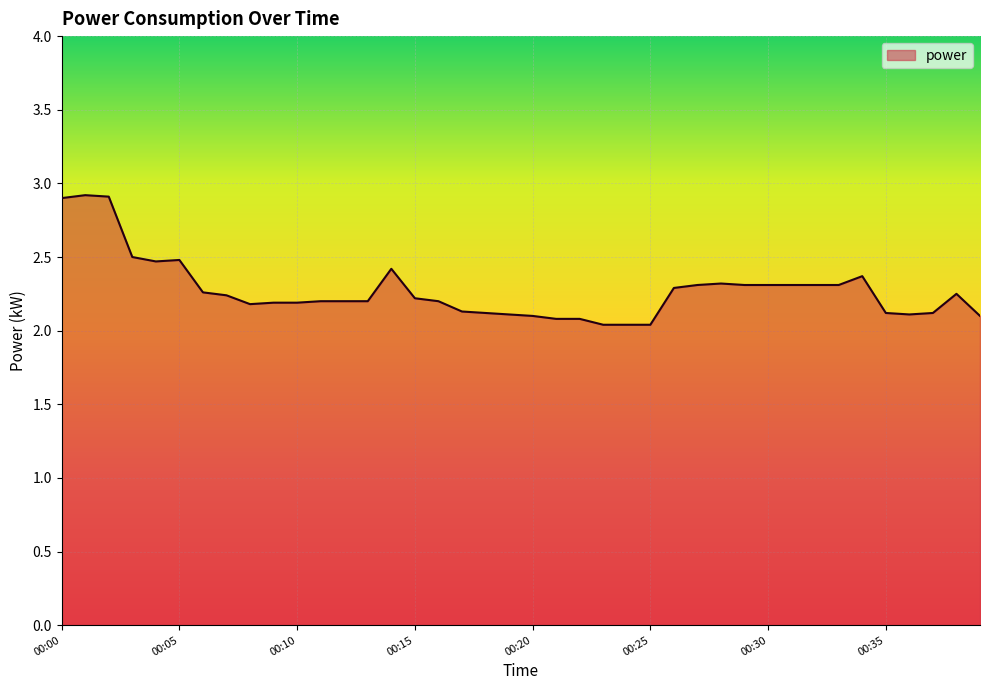

What is the difference between the maximum and minimum values?

0.9